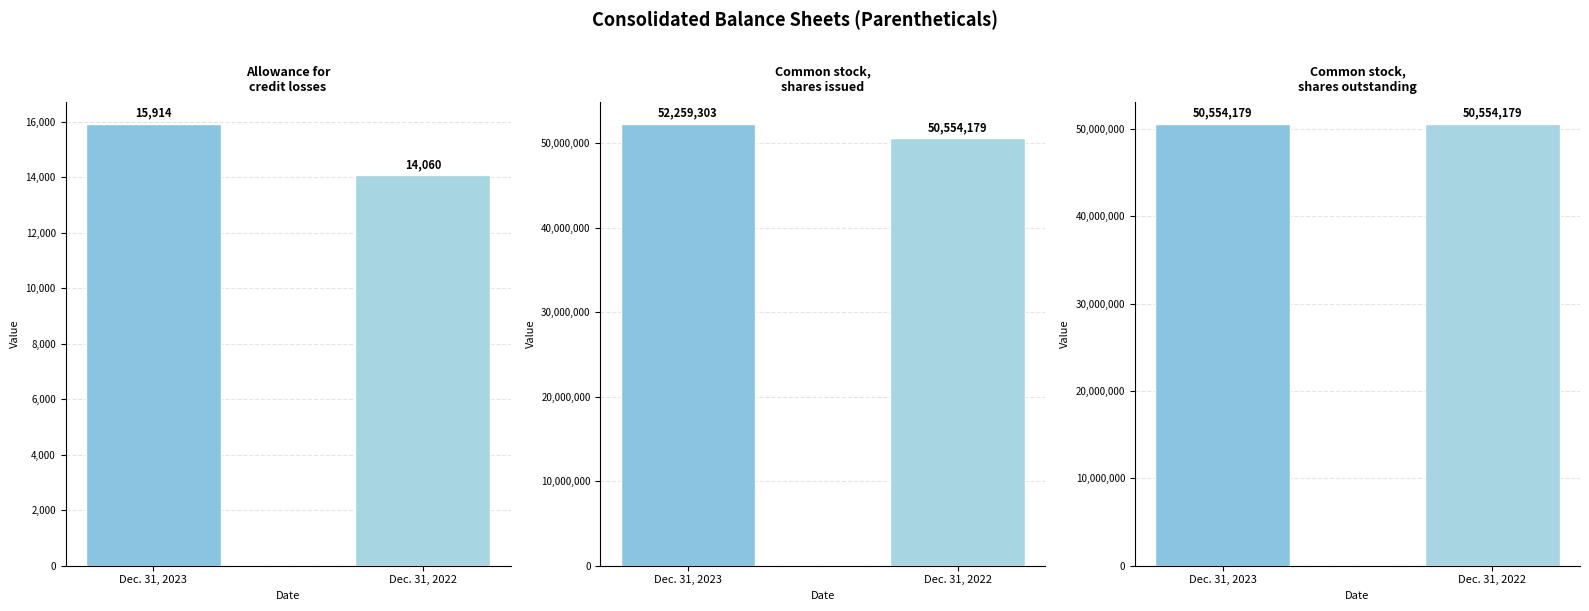

Reading right to left, transcribe all the data shown in this chart.

Dec. 31, 2023: 50554179	52259303	15914
Dec. 31, 2022: 50554179	50554179	14060